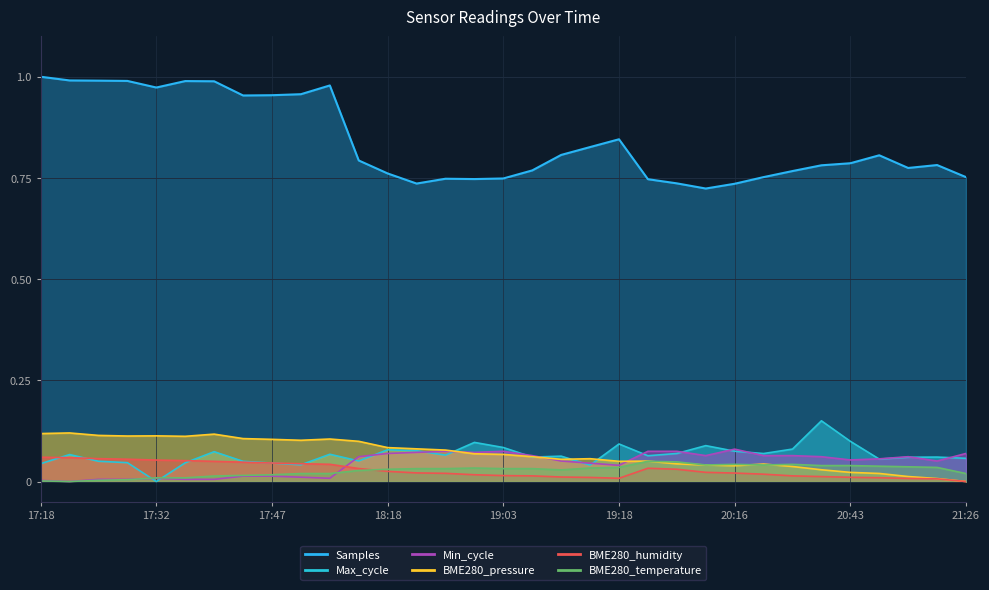

Is it true that BME280_humidity equals 0.0 at 20:40?

True